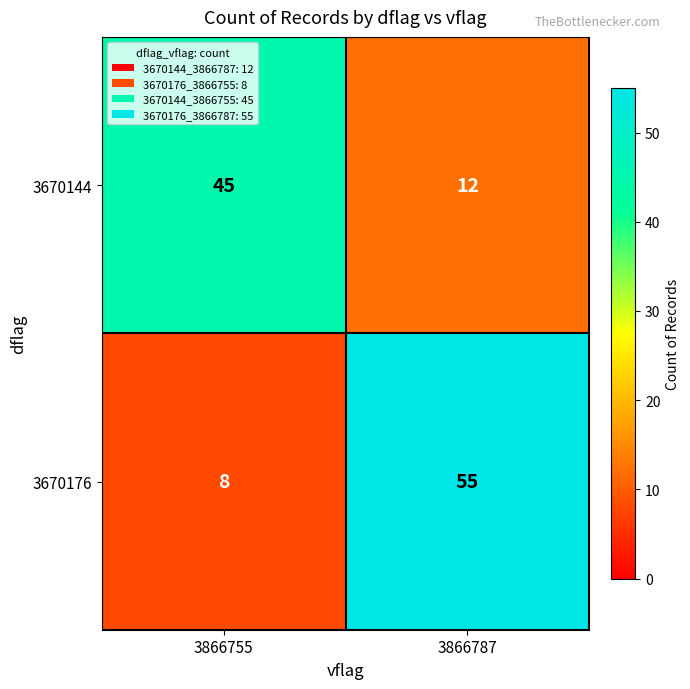

What is the sum of the 3670144 values at 3866787 and 3866755?

57